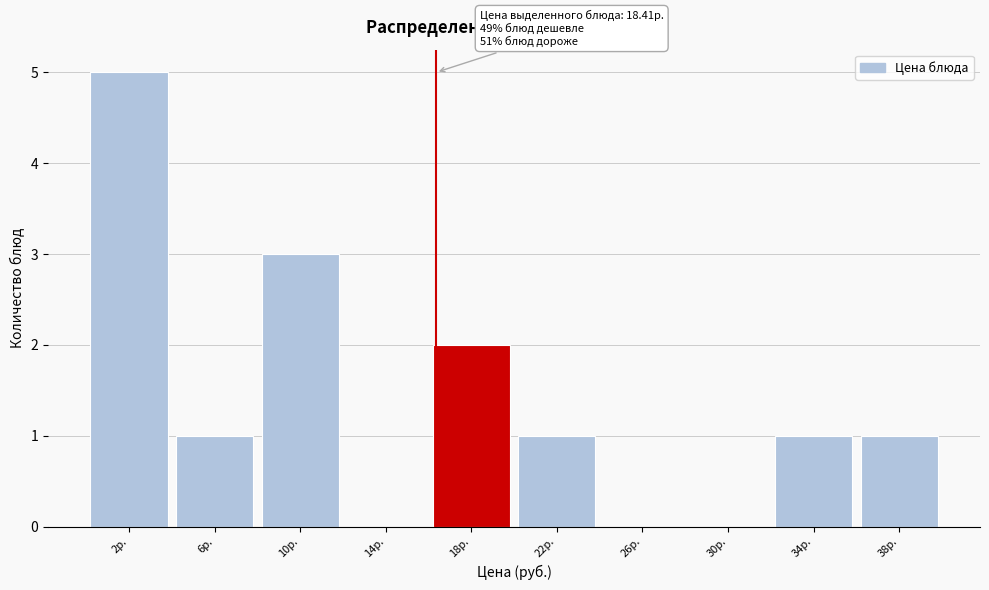

Reading left to right, what are all the values shown in this chart?

2р.=5	6р.=1	10р.=3	14р.=0	18р.=2	22р.=1	26р.=0	30р.=0	34р.=1	38р.=1